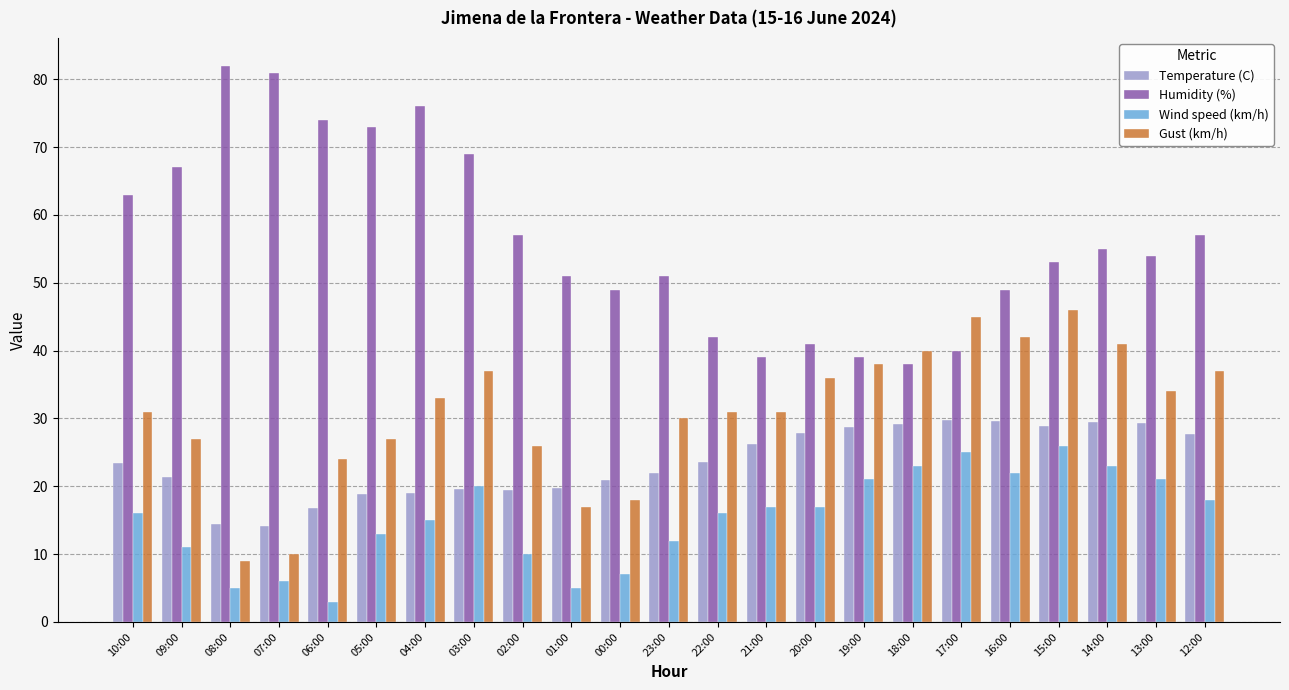

What is the label of the 20th bar from the left?

15:00